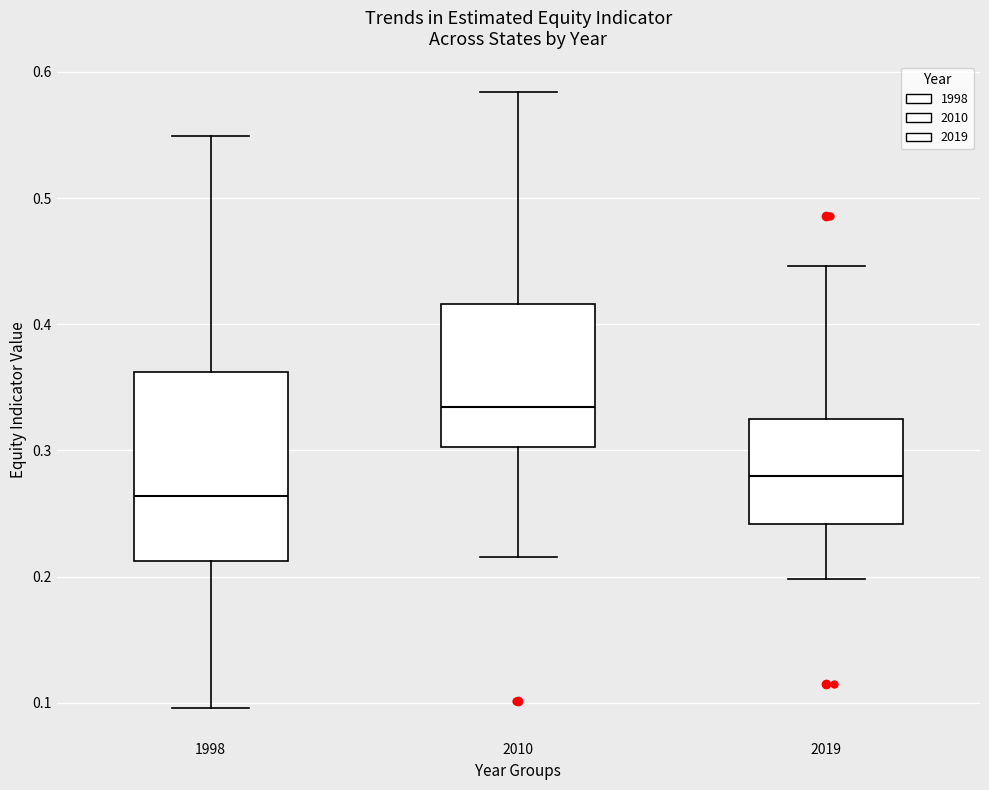

Which box has the lowest median line?

1998